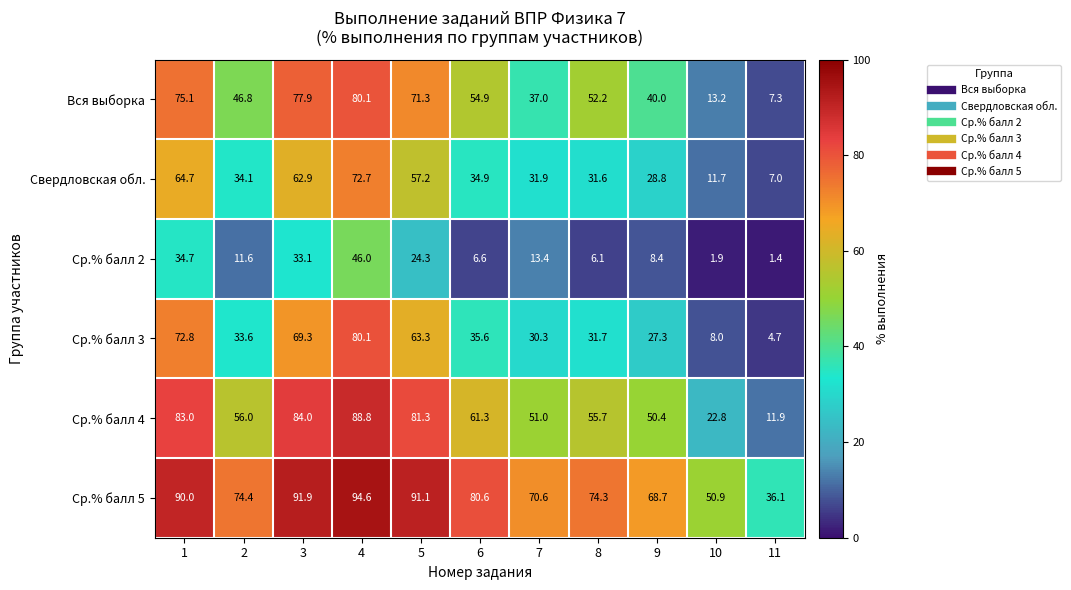

Which series has the largest range (max minus min)?

Ср.% балл 4